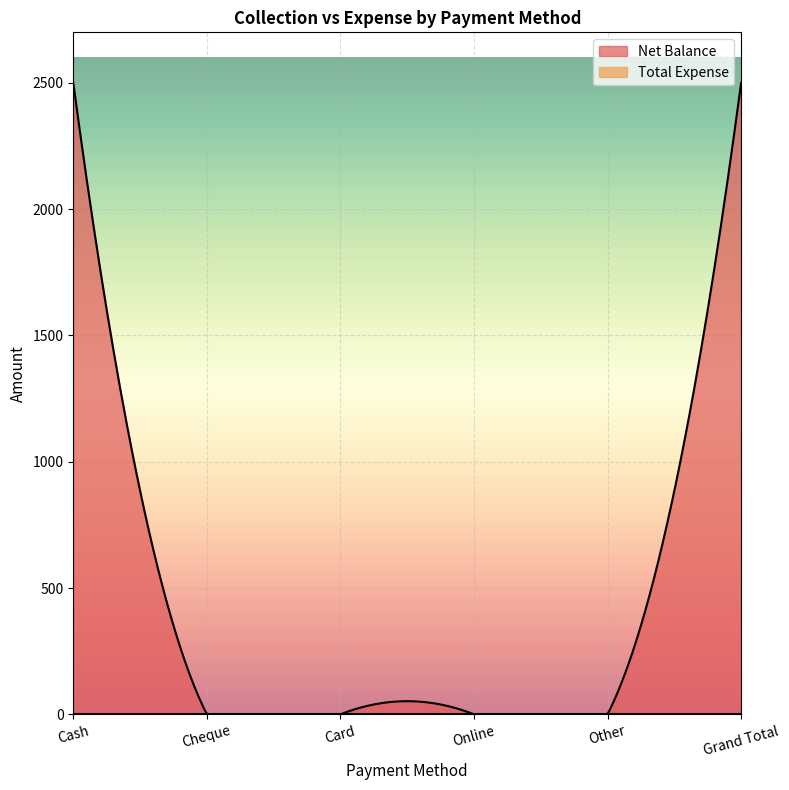

At which category is the sum across all series the highest?

Cash